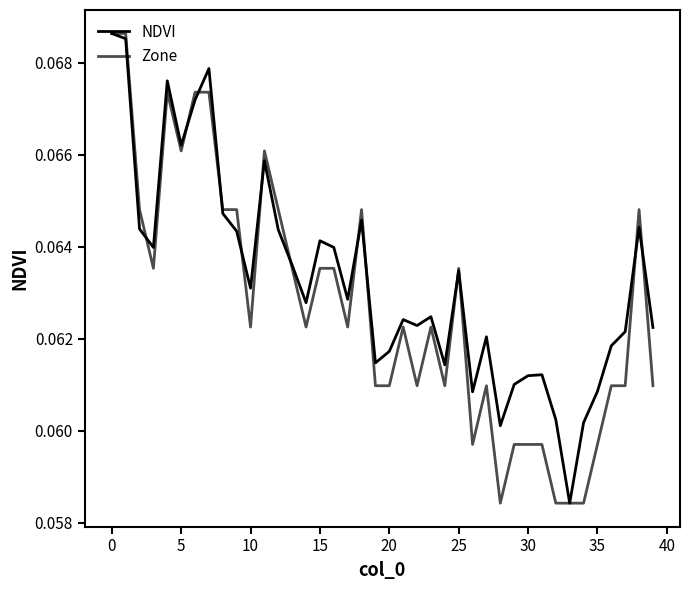

Does the chart have visible grid lines?

No